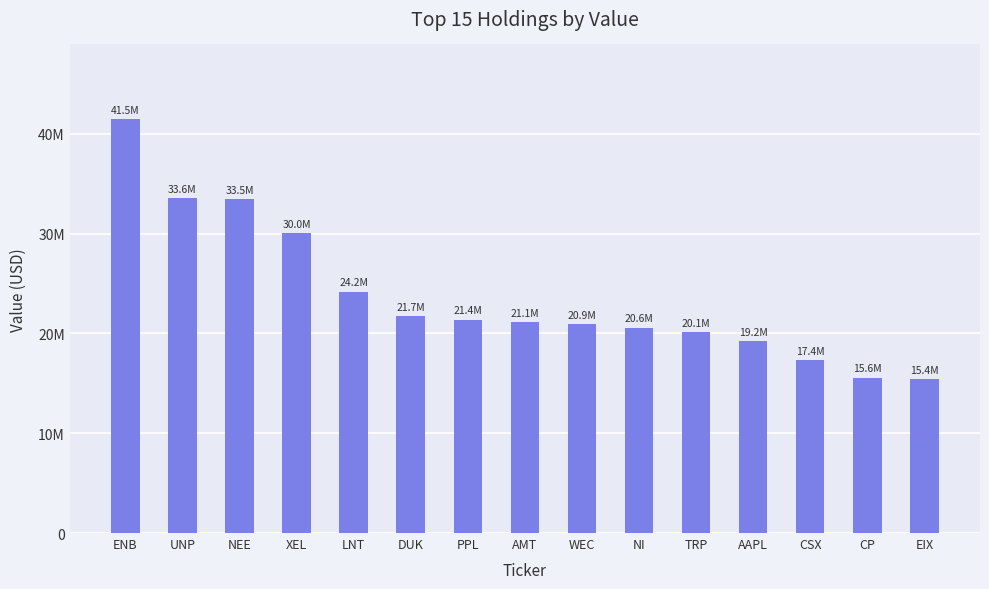

What is the label of the 2nd bar from the right?

CP